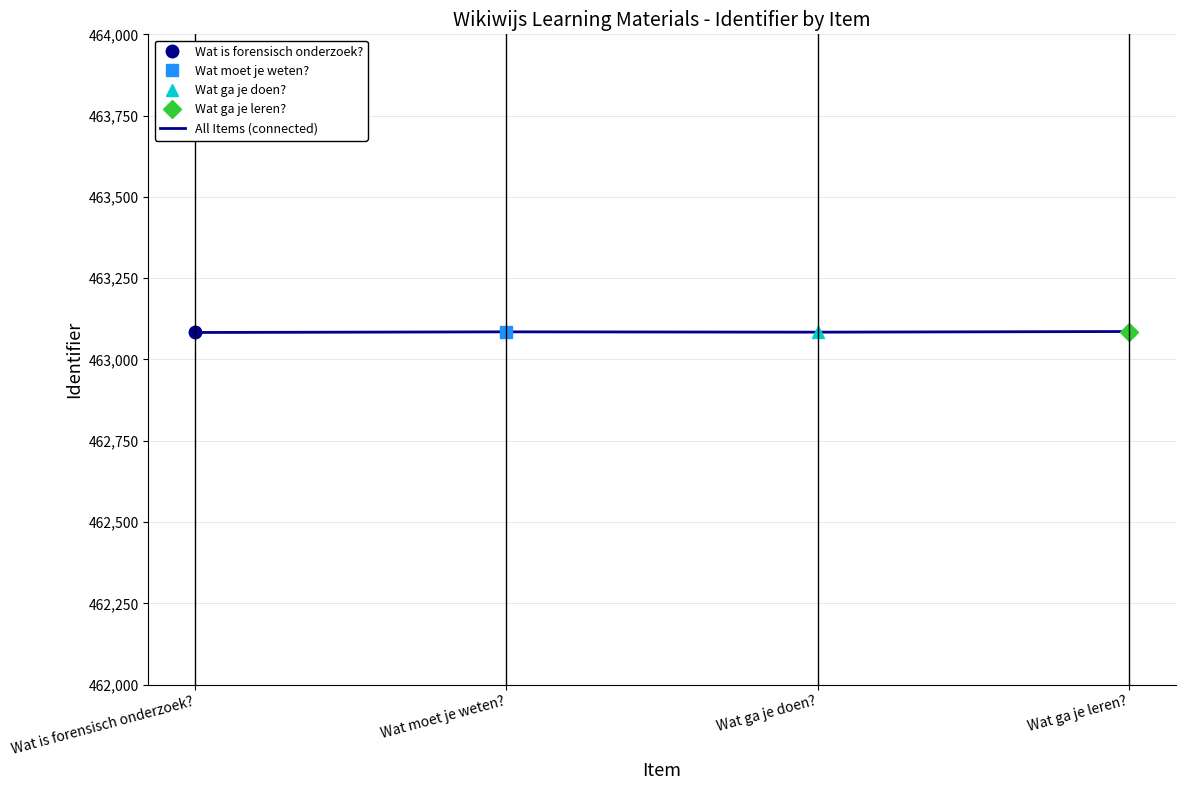

What is the maximum value shown in the chart?

463086